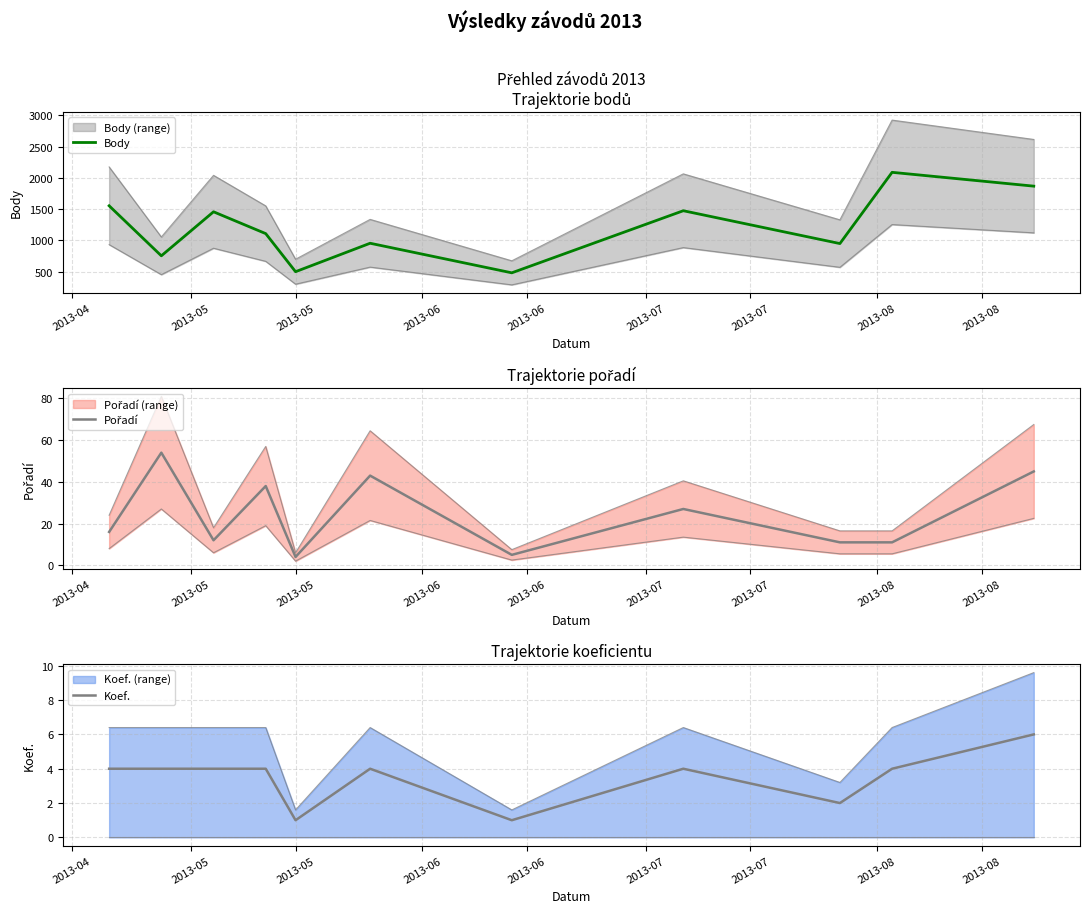

What is the lowest value of the Body series?

481